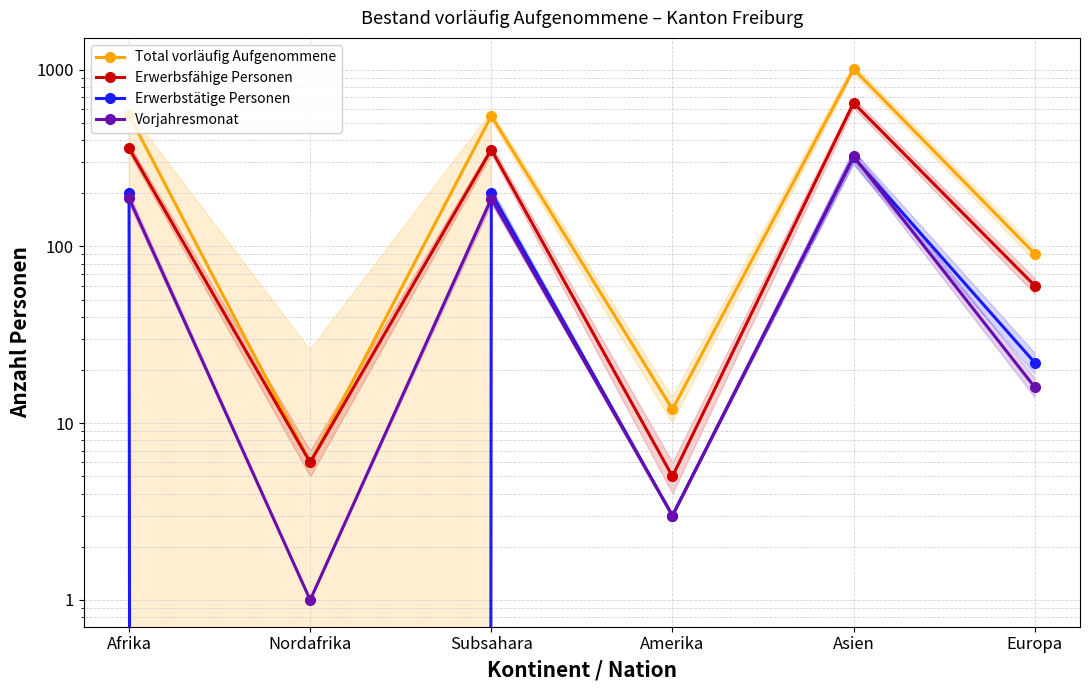

Between Nordafrika and Subsahara, which series saw the biggest shift?

Total vorläufig Aufgenommene